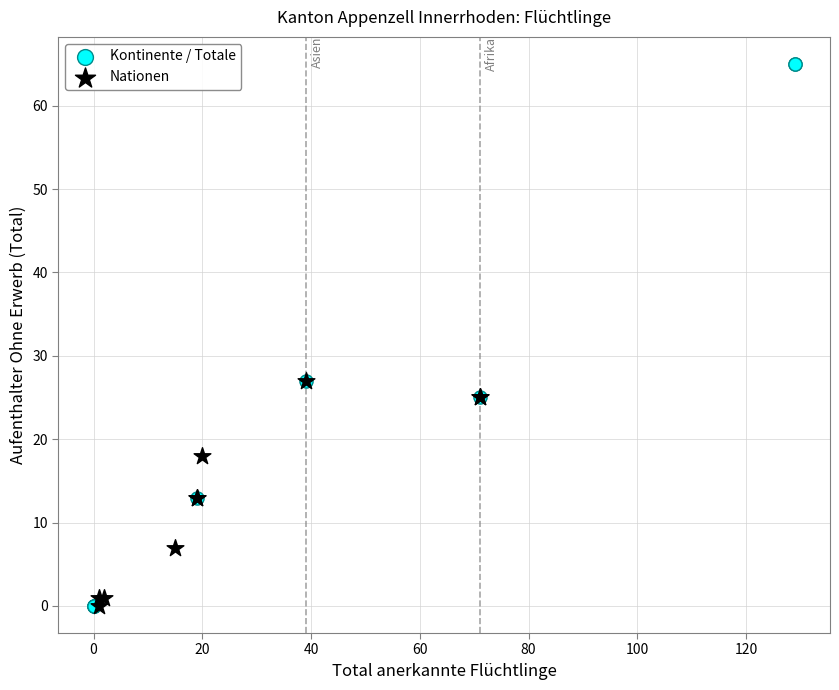

Which series has the largest Y range (max minus min)?

Kontinente / Totale